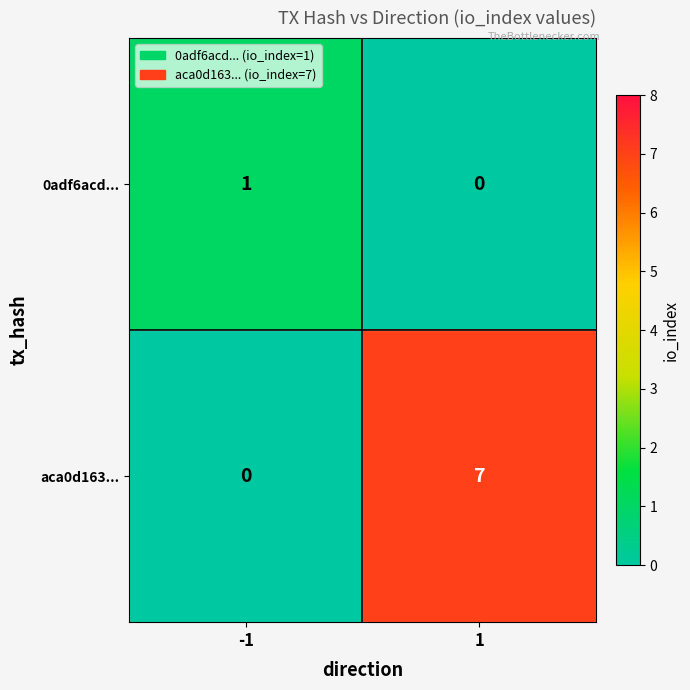

Reading left to right, extract all data points from this chart.

0adf6acd...: 1	0
aca0d163...: 0	7